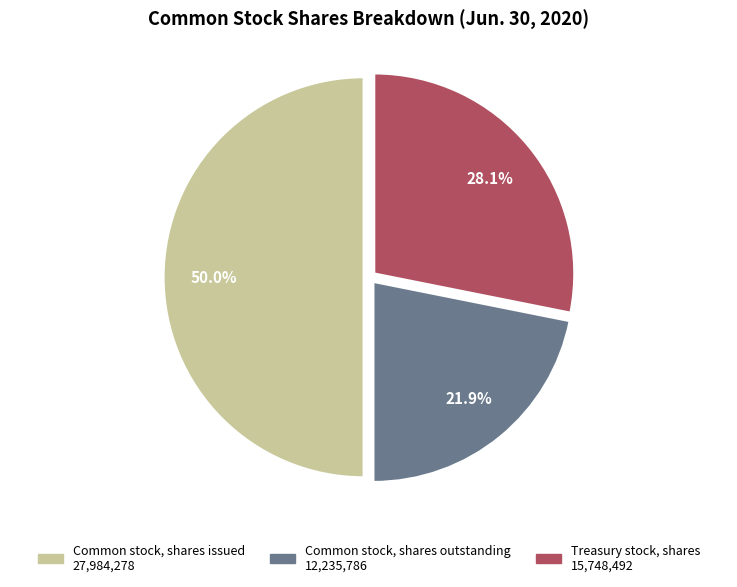

What percentage is NOT represented by Common stock, shares outstanding?

78.1%